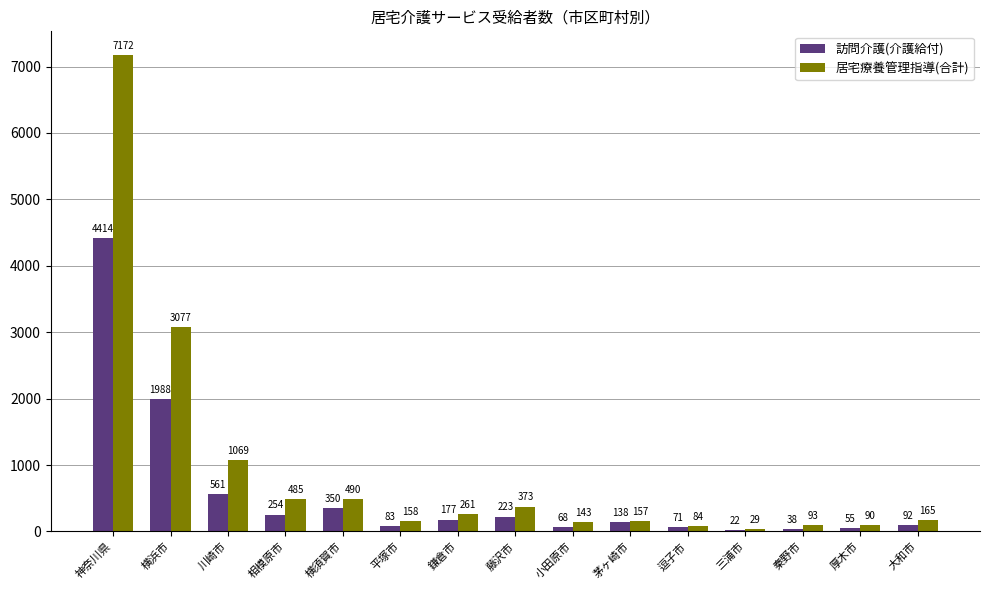

Reading left to right, what are all the values shown in this chart?

訪問介護(介護給付): 4414	1988	561	254	350	83	177	223	68	138	71	22	38	55	92
居宅療養管理指導(合計): 7172	3077	1069	485	490	158	261	373	143	157	84	29	93	90	165